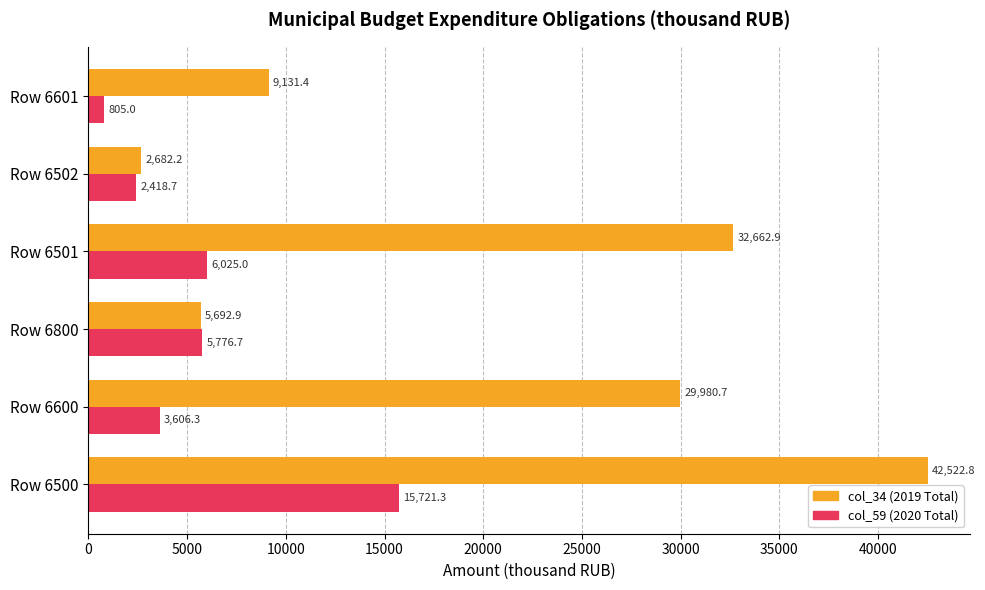

What is the difference between the col_59 (2020 Total) values at Row 6501 and Row 6502?

3606.3